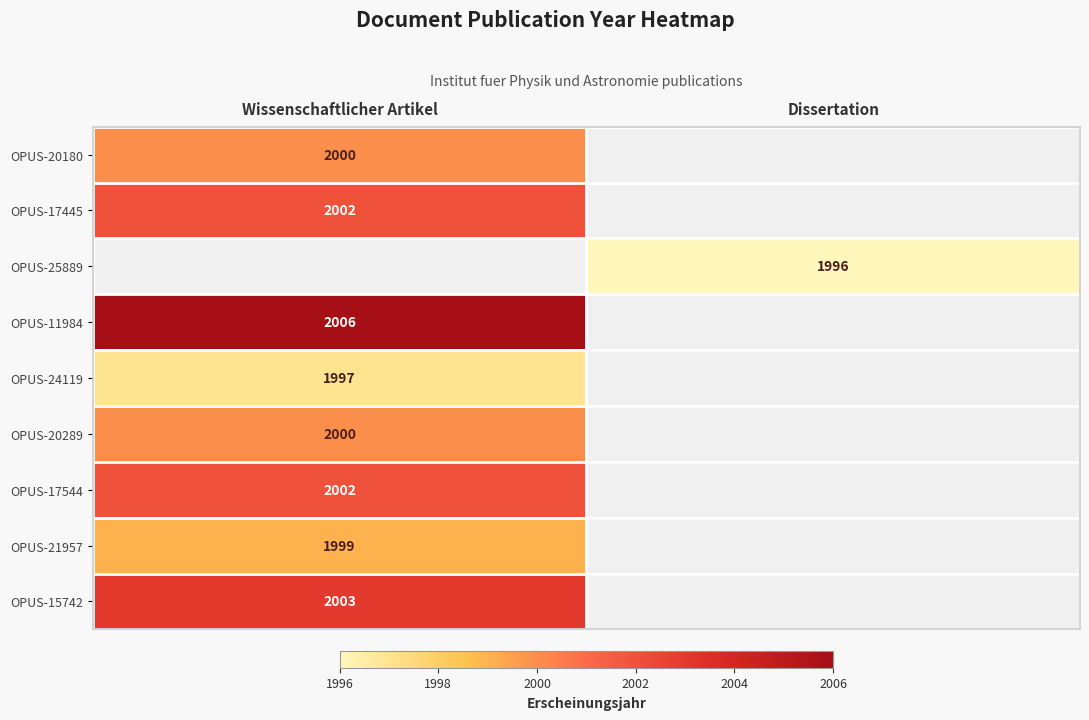

Is the value of OPUS-20289 at Wissenschaftlicher Artikel greater than the value of OPUS-17544 at Wissenschaftlicher Artikel?

No